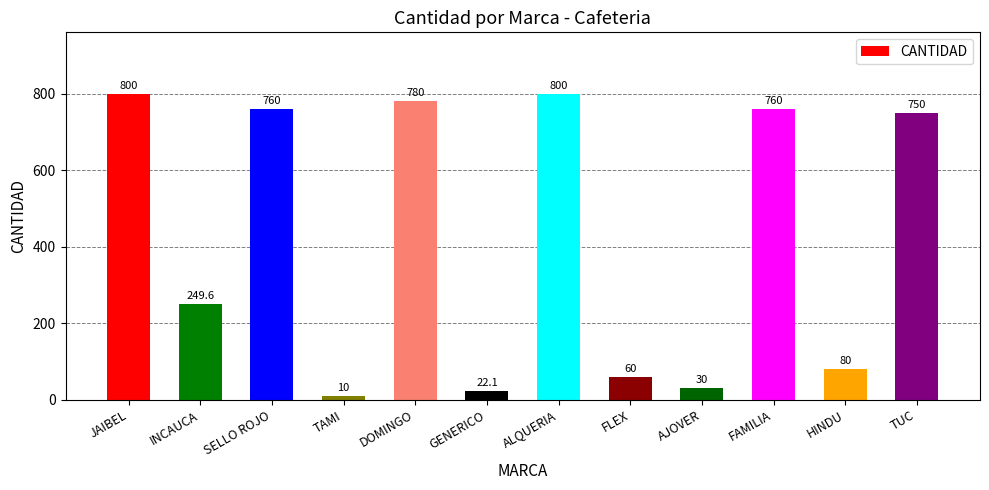

Reading left to right, extract all data points from this chart.

800.0	249.6	760.0	10.0	780.0	22.1	800.0	60.0	30.0	760.0	80.0	750.0